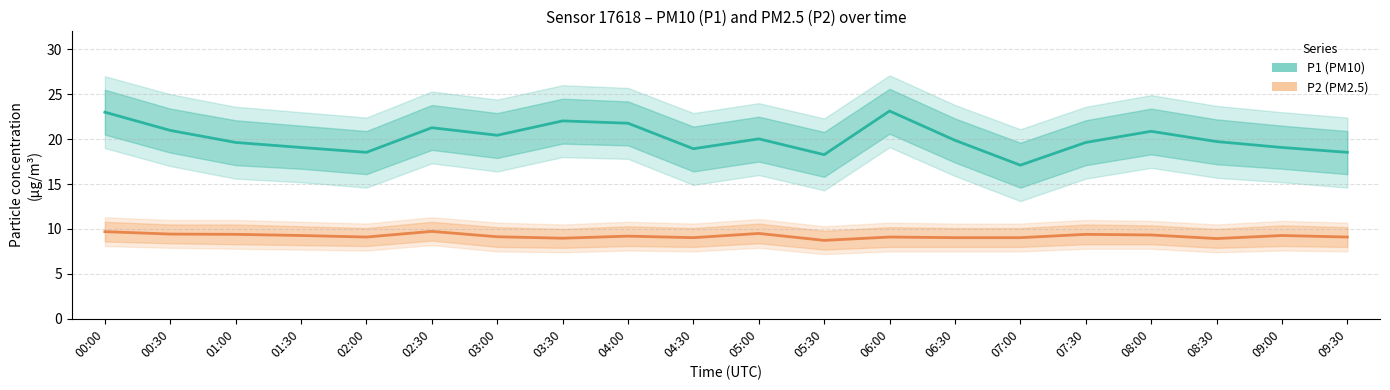

List the series in order of their overall mean, highest first.

P1 (PM10), P2 (PM2.5)